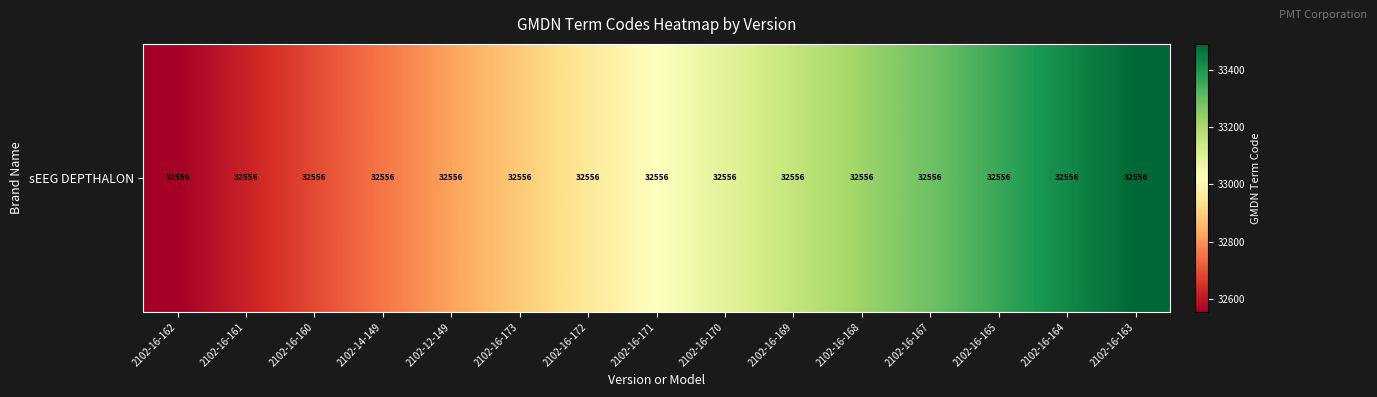

Reading left to right, transcribe all the data shown in this chart.

32556.0	32622.7	32689.3	32756.0	32822.7	32889.3	32956.0	33022.7	33089.3	33156.0	33222.7	33289.3	33356.0	33422.7	33489.3